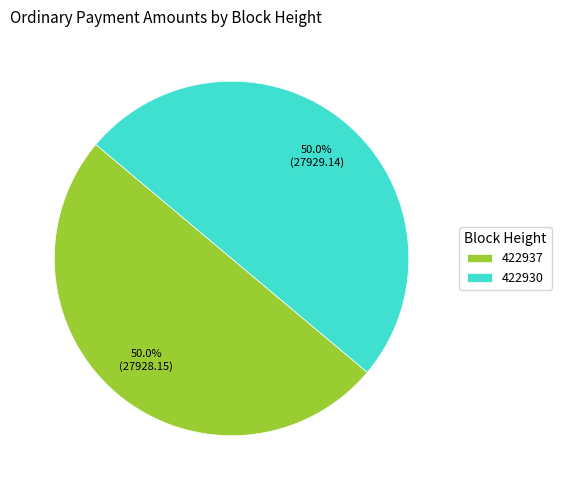

What portion of the pie excludes 422930?

50.0%